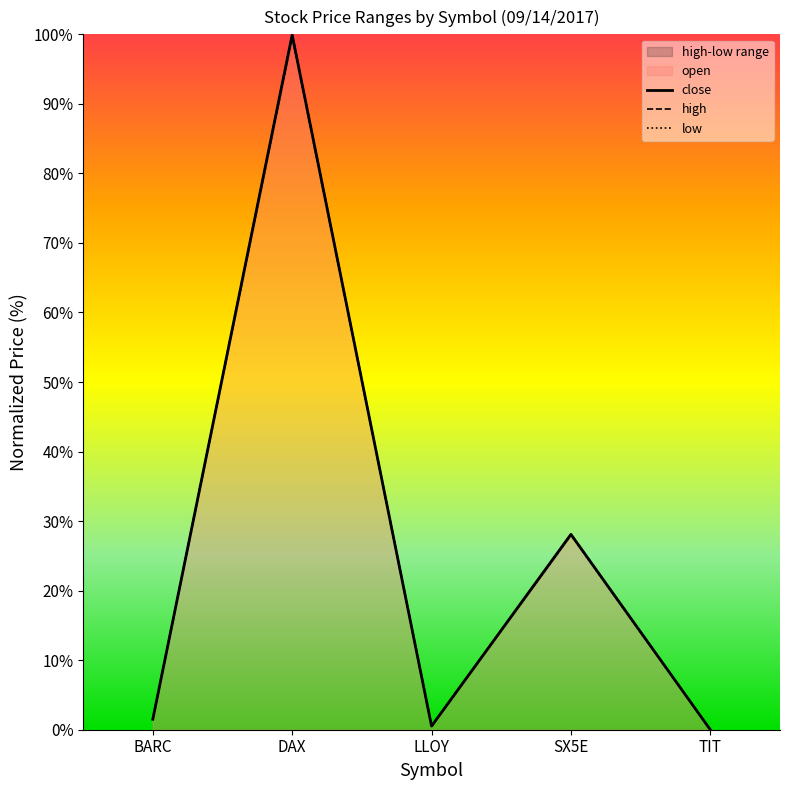

Count the number of categories in the chart.

5